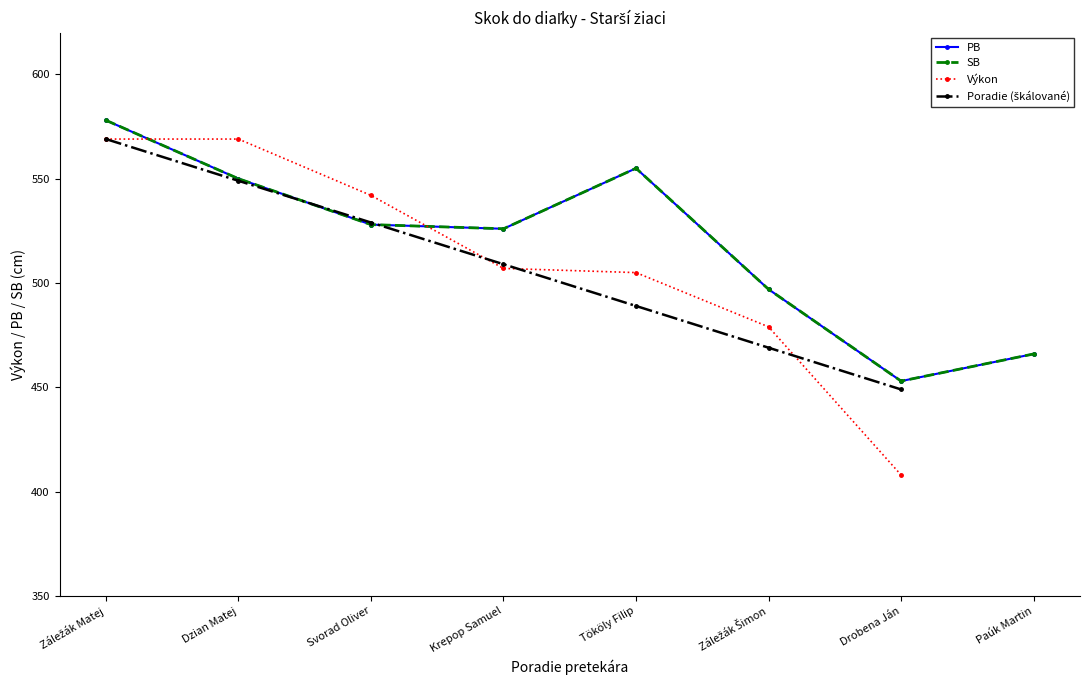

What is the label of the 7th point from the right?

Dzian Matej